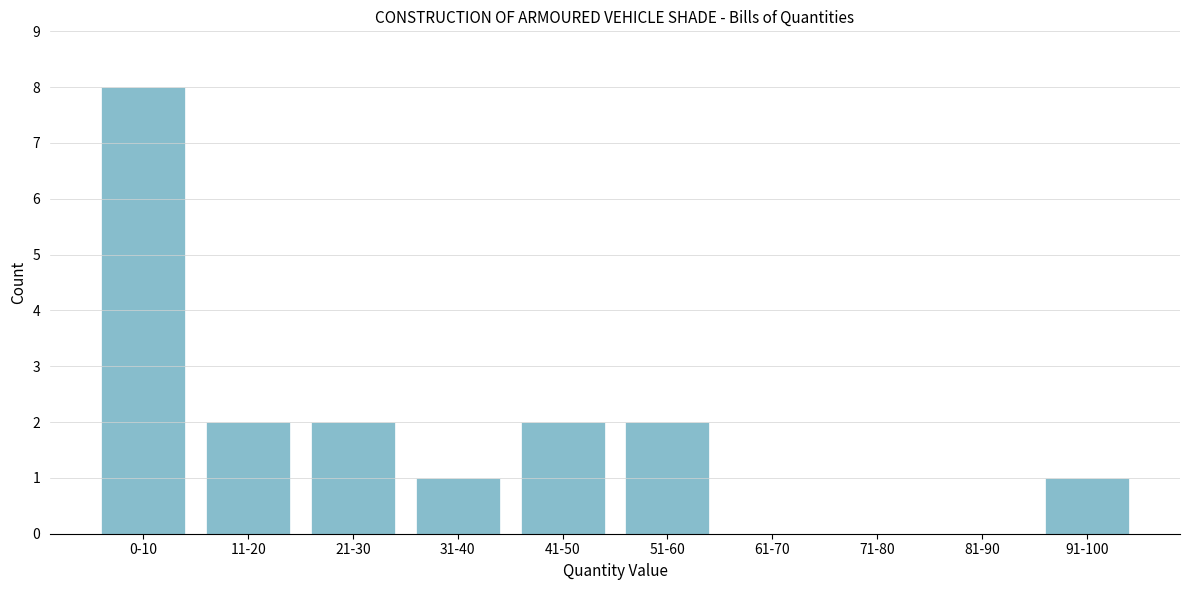

Reading left to right, what are all the values shown in this chart?

0-10=8	11-20=2	21-30=2	31-40=1	41-50=2	51-60=2	61-70=0	71-80=0	81-90=0	91-100=1